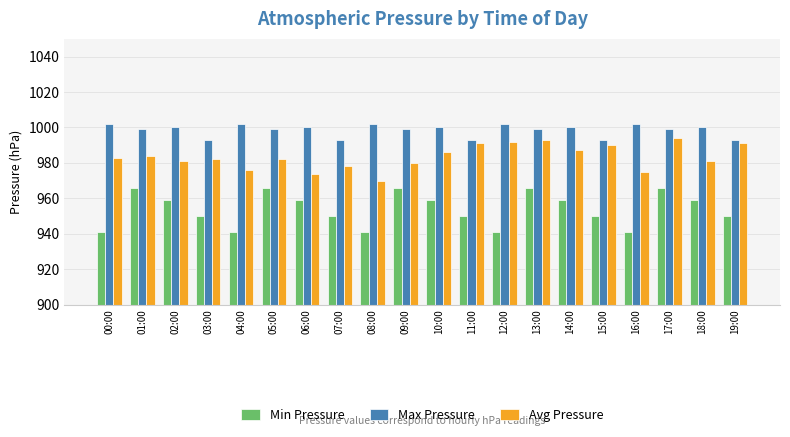

What is the difference between the highest and lowest values at 16:00?

61